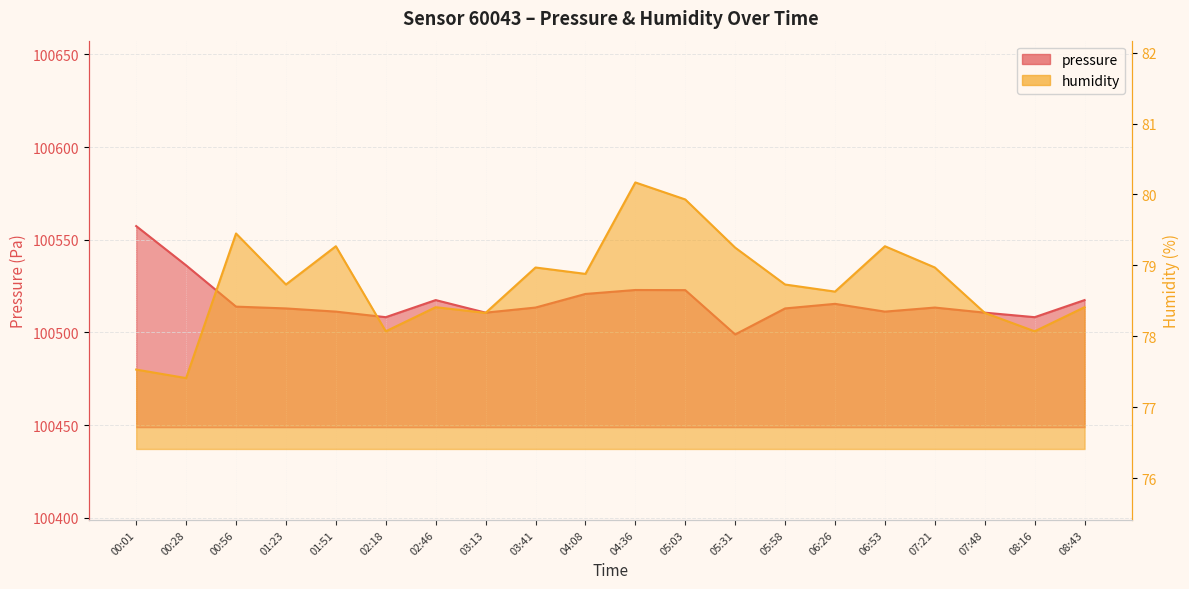

List the series in order of their overall mean, highest first.

pressure, humidity